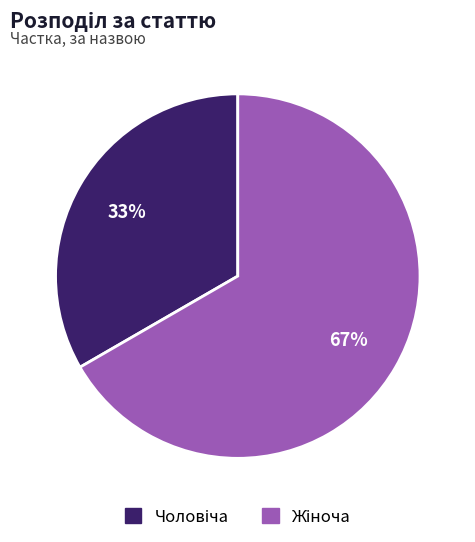

Is there a majority slice in this chart?

Yes